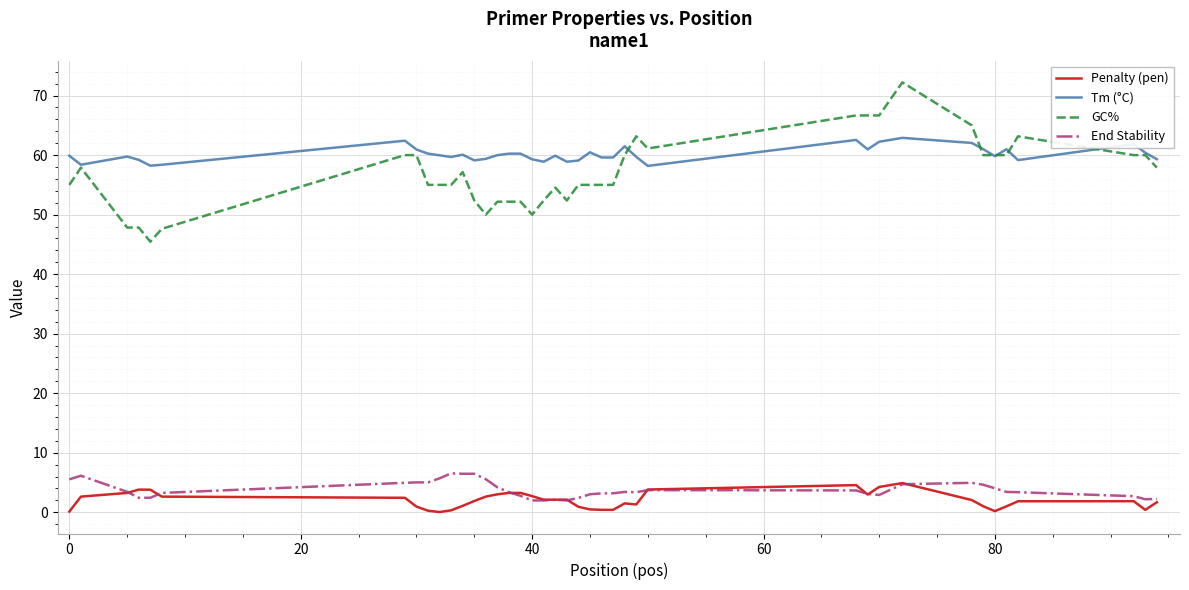

What is the sum of all Penalty (pen) values?

79.6